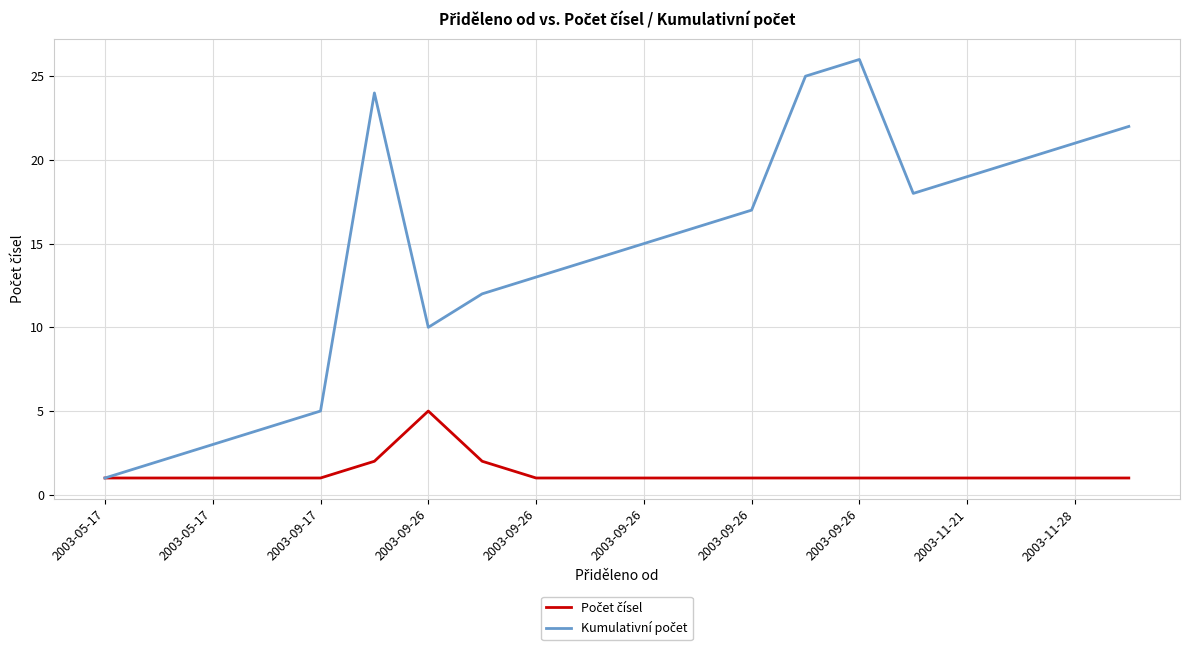

What is the greatest value displayed?

26